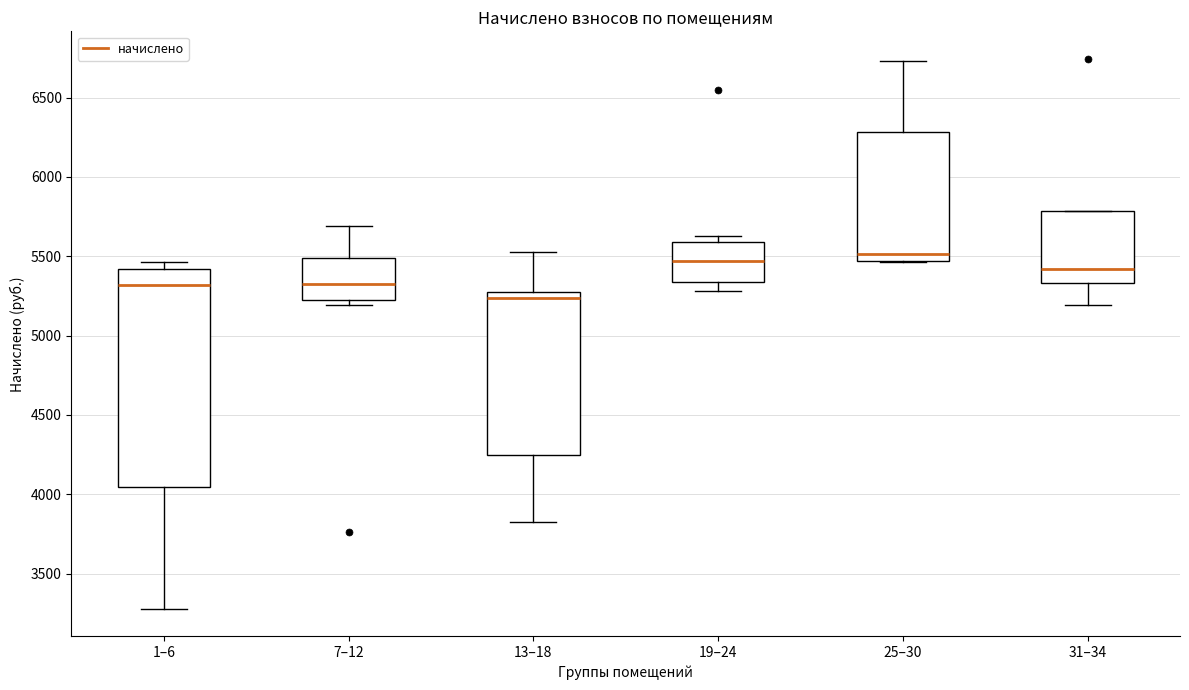

Where does the median line of the box for 25–30 sit on the y-axis? The values are not printed on the chart, so give them approximately, as read against the axis.

5500